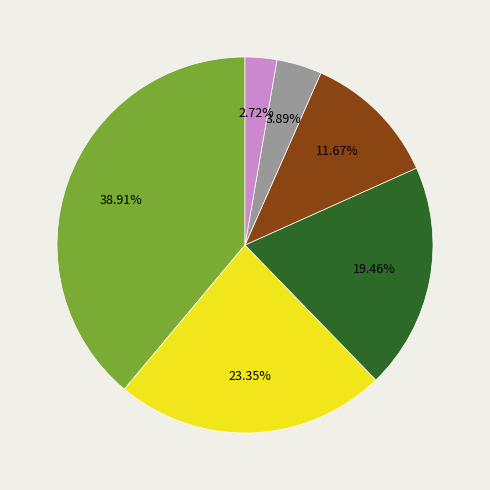

To the nearest percent, what is the difference between the largest and smallest slice percentages?

36%